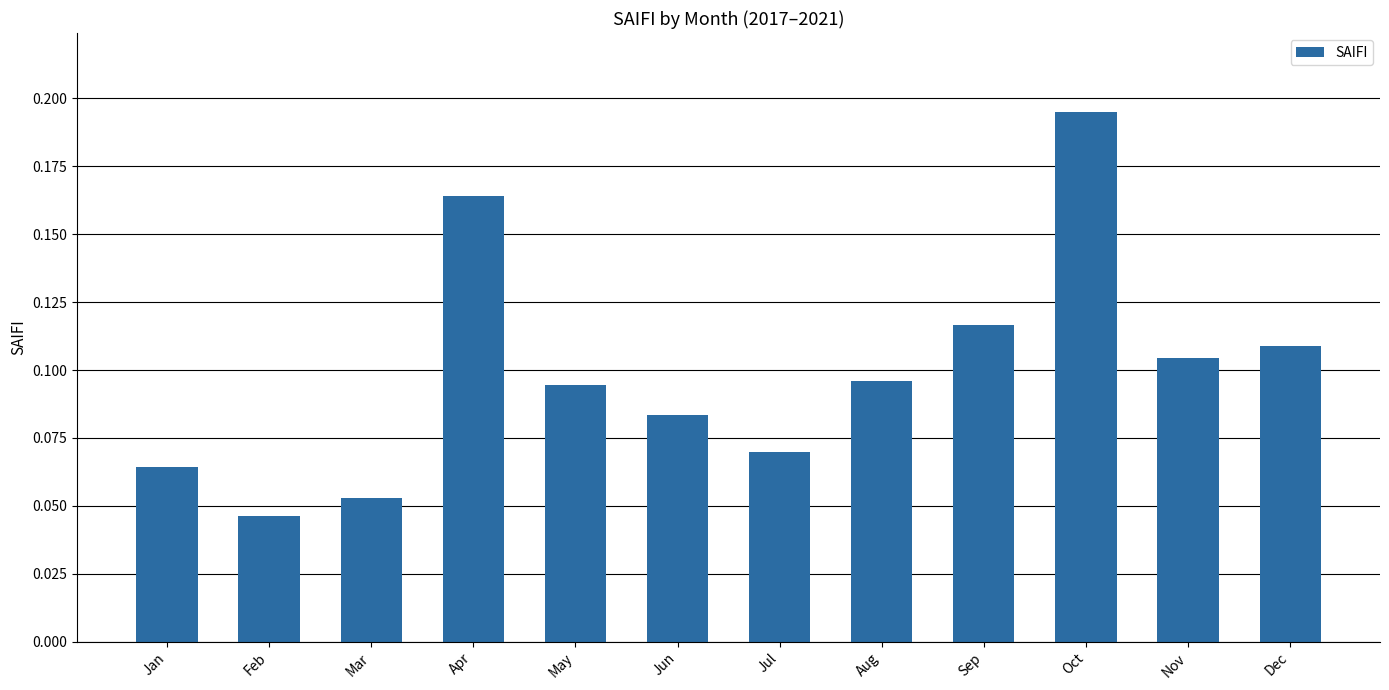

Between May and Oct, which is larger?

Oct